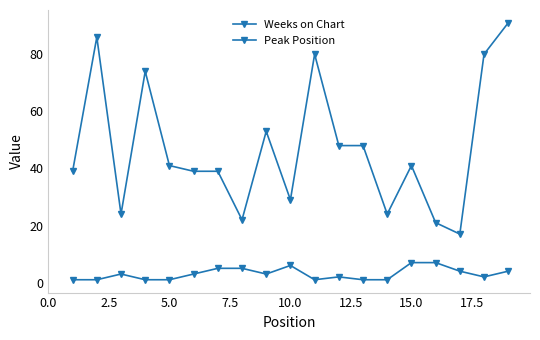

Does the chart have visible grid lines?

No